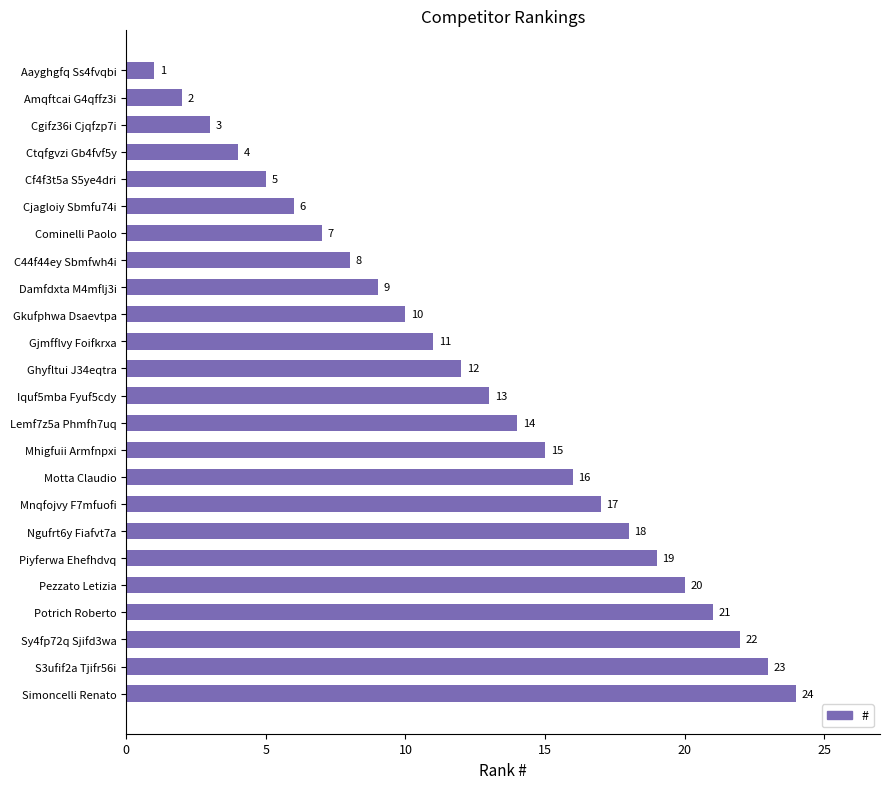

List the labels in order of value, largest first.

Simoncelli Renato, S3ufif2a Tjifr56i, Sy4fp72q Sjifd3wa, Potrich Roberto, Pezzato Letizia, Piyferwa Ehefhdvq, Ngufrt6y Fiafvt7a, Mnqfojvy F7mfuofi, Motta Claudio, Mhigfuii Armfnpxi, Lemf7z5a Phmfh7uq, Iquf5mba Fyuf5cdy, Ghyfltui J34eqtra, Gjmfflvy Foifkrxa, Gkufphwa Dsaevtpa, Damfdxta M4mflj3i, C44f44ey Sbmfwh4i, Cominelli Paolo, Cjagloiy Sbmfu74i, Cf4f3t5a S5ye4dri, Ctqfgvzi Gb4fvf5y, Cgifz36i Cjqfzp7i, Amqftcai G4qffz3i, Aayghgfq Ss4fvqbi